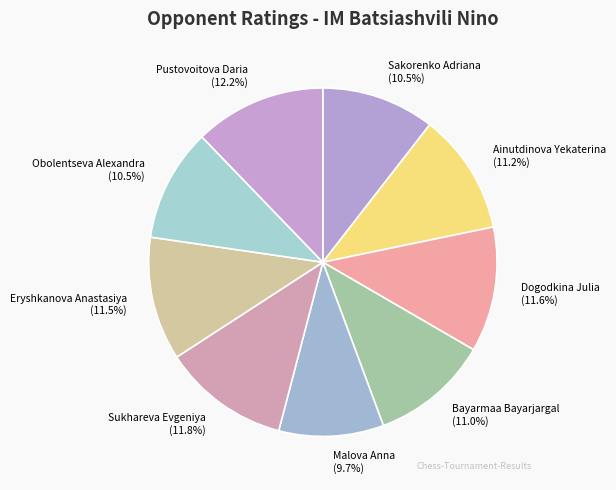

What is the total percentage of Eryshkanova Anastasiya and Sakorenko Adriana?

22.0%